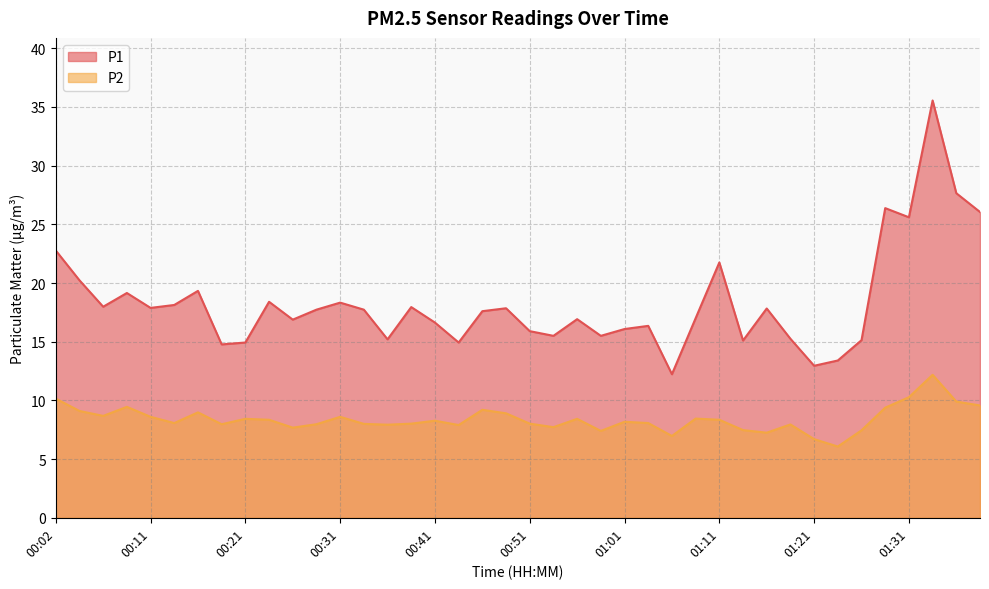

Is the value of P2 at 01:29 greater than the value of P1 at 00:49?

No